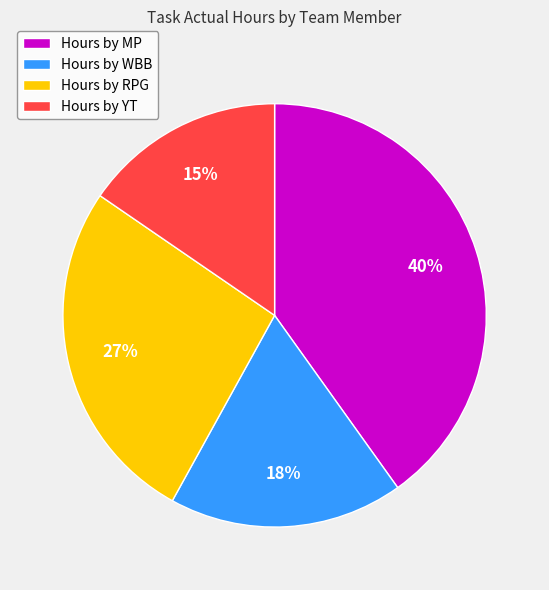

Is it true that Hours by WBB is 18% of the pie?

True